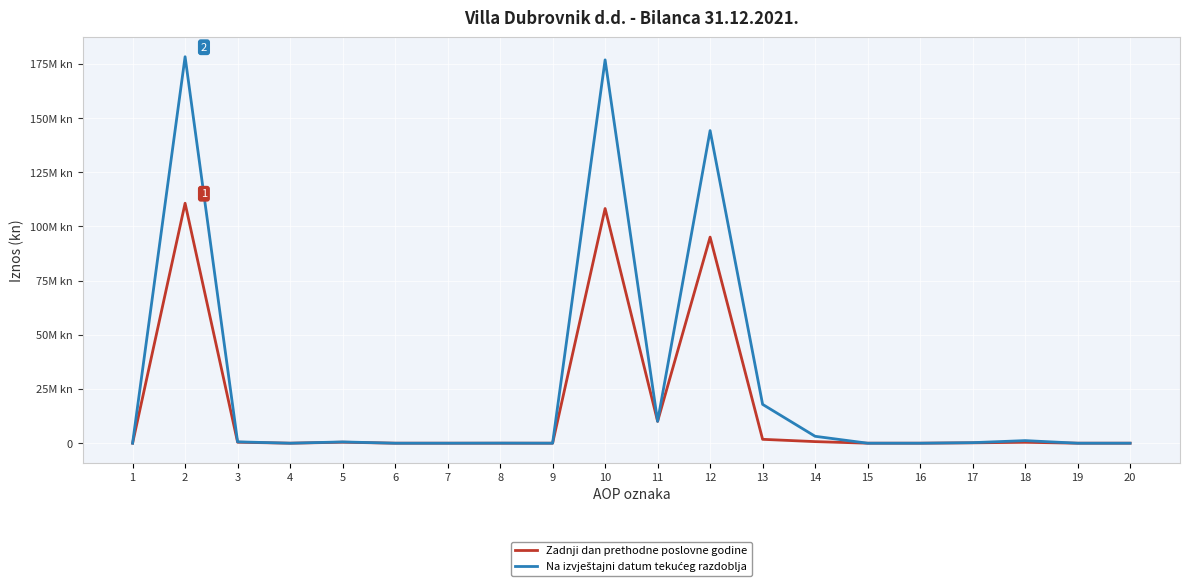

What is the difference between the Na izvještajni datum tekućeg razdoblja values at 8 and 4?

37076